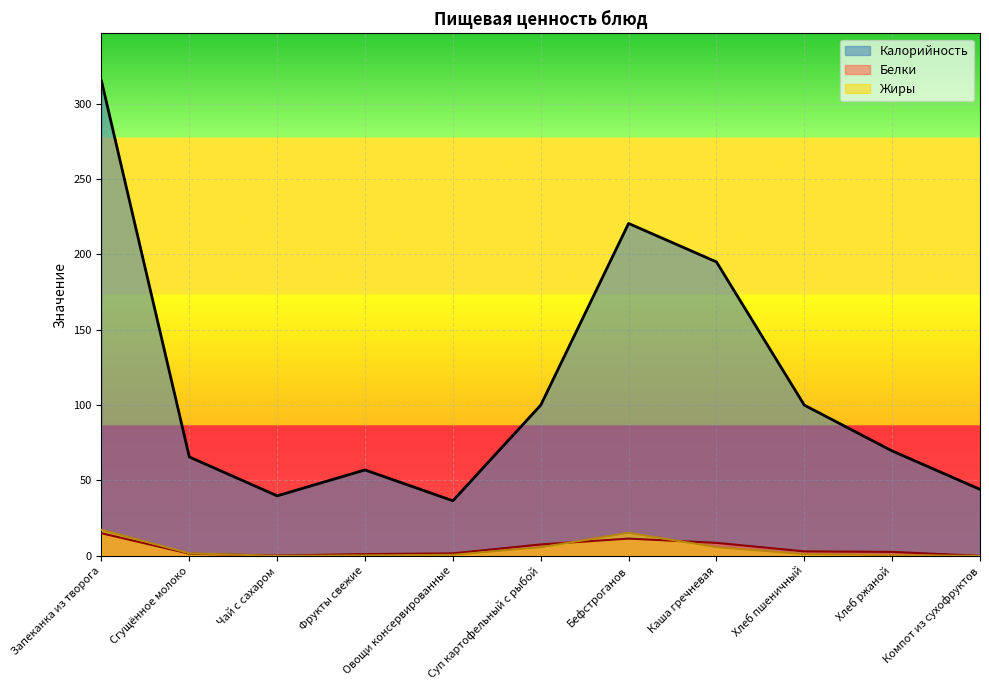

Reading left to right, what are all the values shown in this chart?

Калорийность: Запеканка из творога=315.0	Сгущённое молоко=65.6	Чай с сахаром=39.8	Фрукты свежие=57.0	Овощи консервированные=36.5	Суп картофельный с рыбой=100.0	Бефстроганов=220.5	Каша гречневая=195.0	Хлеб пшеничный=100.0	Хлеб ржаной=69.6	Компот из сухофруктов=44.1
Белки: Запеканка из творога=15.0	Сгущённое молоко=1.4	Чай с сахаром=0.2	Фрукты свежие=1.2	Овощи консервированные=1.7	Суп картофельный с рыбой=7.6	Бефстроганов=11.5	Каша гречневая=8.6	Хлеб пшеничный=3.0	Хлеб ржаной=2.6	Компот из сухофруктов=0.1
Жиры: Запеканка из творога=17.3	Сгущённое молоко=1.7	Чай с сахаром=0.0	Фрукты свежие=0.3	Овощи консервированные=0.7	Суп картофельный с рыбой=5.7	Бефстроганов=15.3	Каша гречневая=5.8	Хлеб пшеничный=1.2	Хлеб ржаной=0.5	Компот из сухофруктов=0.0